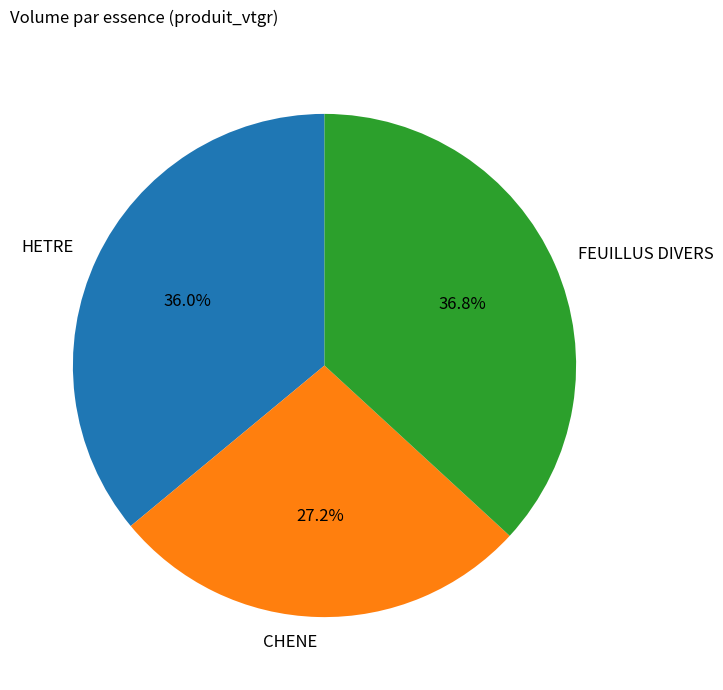

Is it true that HETRE is 50% of the pie?

False